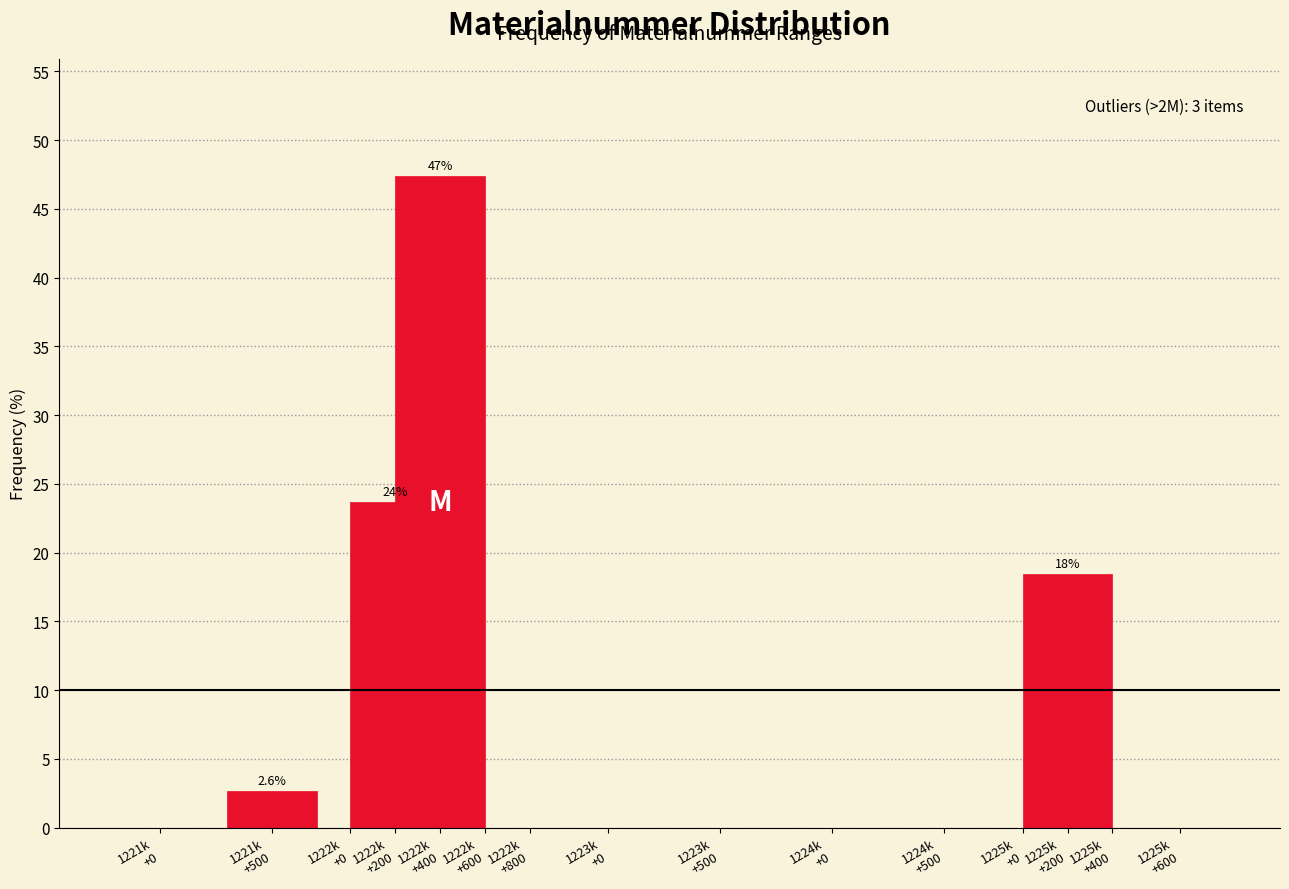

What is the maximum value shown in the chart?

47.4